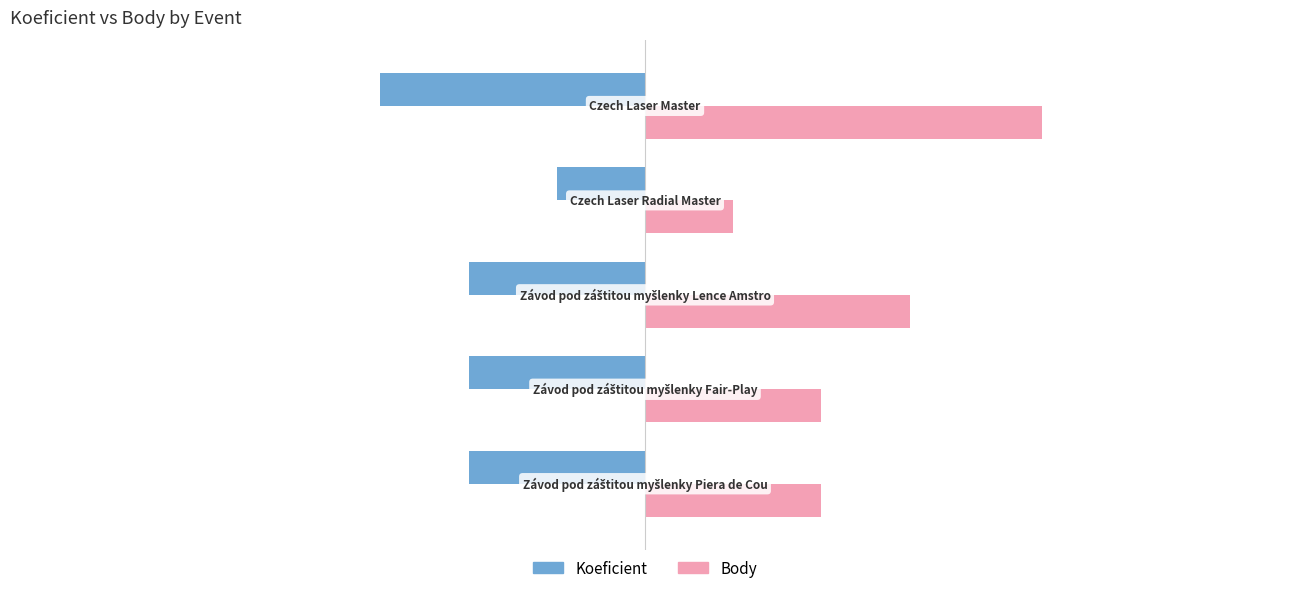

What is the sum of all Koeficient values?

-10.0